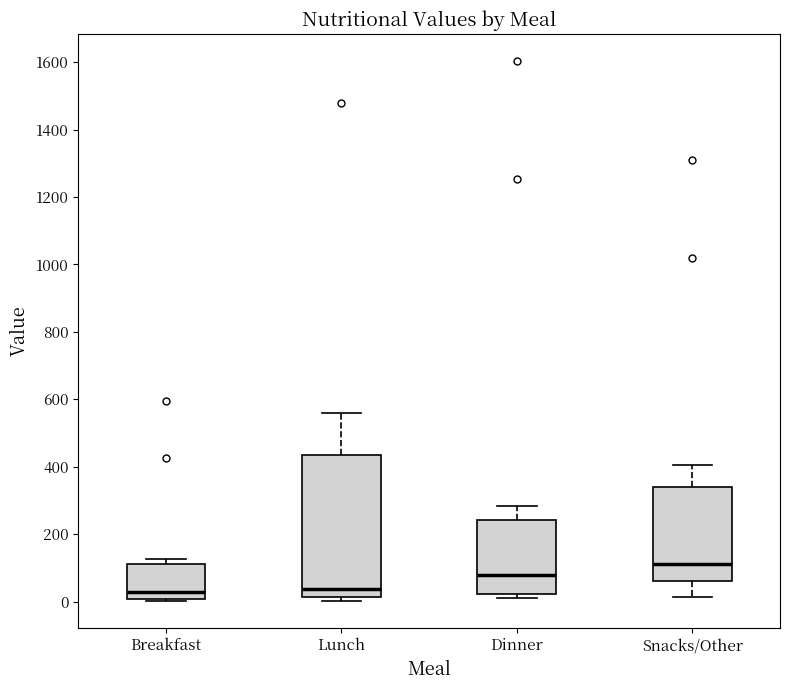

Comparing the boxes themselves (not the whiskers), which one is the tallest?

Lunch